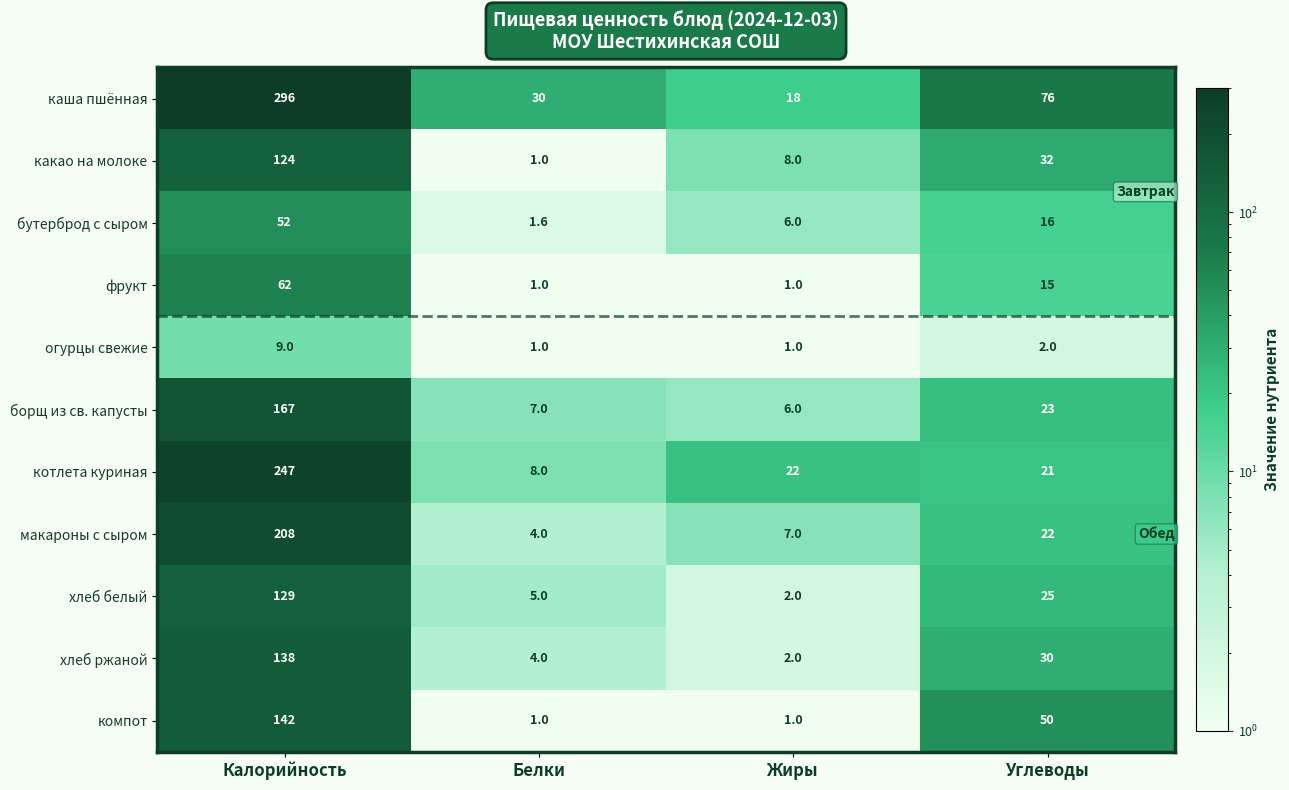

Where is котлета куриная nearest to the value 127?

Жиры